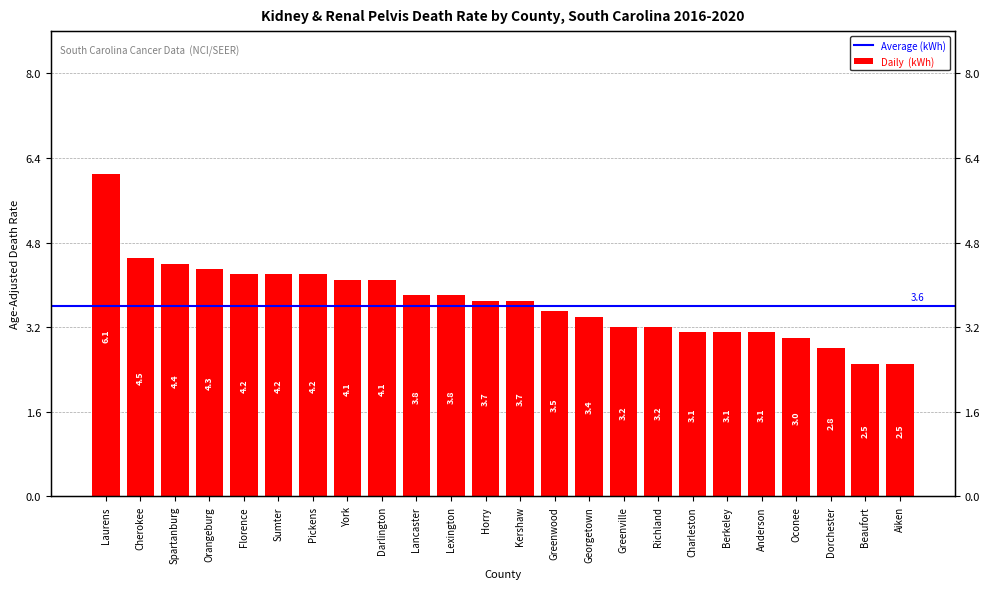

Rank the categories by value from highest to lowest.

Laurens, Cherokee, Spartanburg, Orangeburg, Florence, Sumter, Pickens, York, Darlington, Lancaster, Lexington, Horry, Kershaw, Greenwood, Georgetown, Greenville, Richland, Charleston, Berkeley, Anderson, Oconee, Dorchester, Beaufort, Aiken